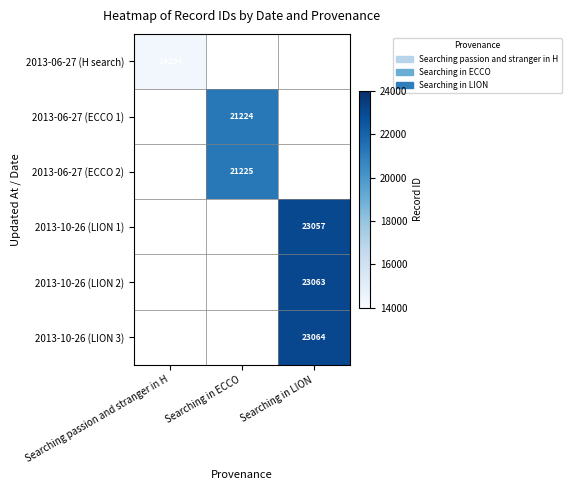

True or false: 2013-10-26 (LION 3) has a value of 7180 at Searching in LION.

False